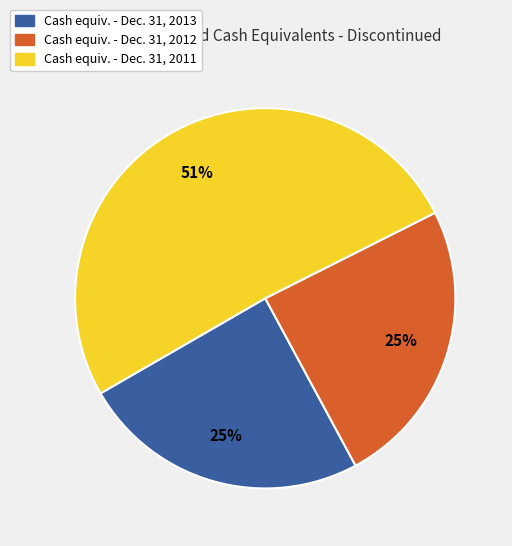

To the nearest percent, what is the difference between the largest and smallest slice percentages?

26%